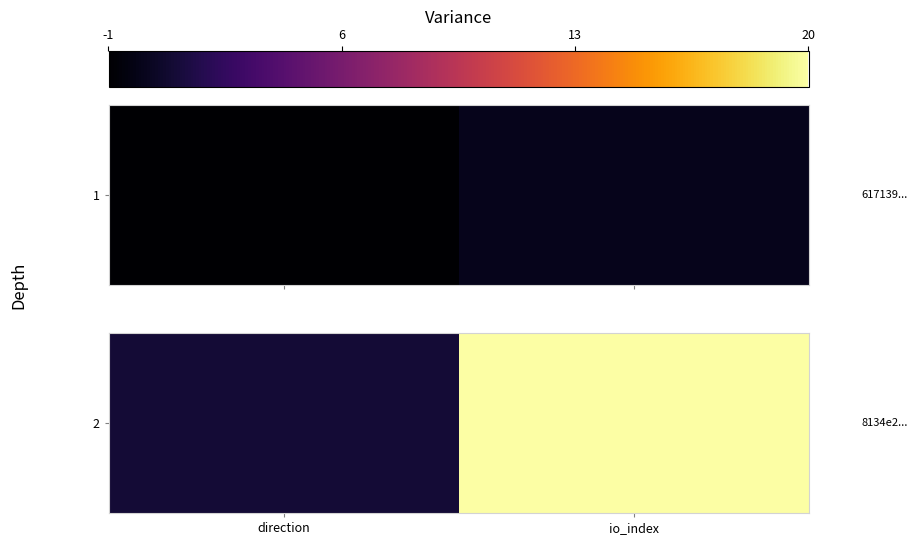

Count the values in the range 1 to 20.

2